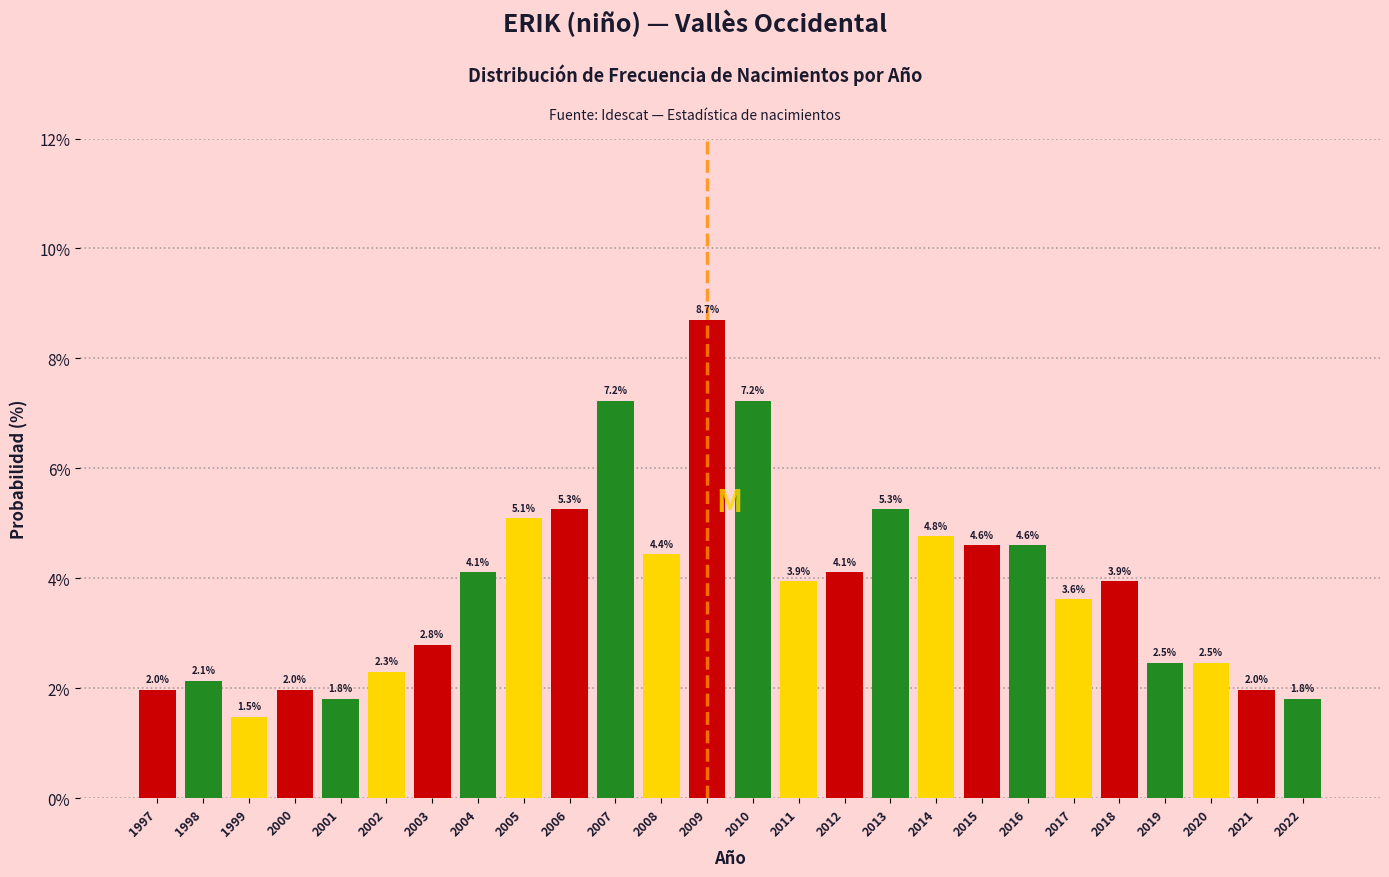

Reading right to left, transcribe all the data shown in this chart.

2022=1.8	2021=2.0	2020=2.5	2019=2.5	2018=3.9	2017=3.6	2016=4.6	2015=4.6	2014=4.8	2013=5.3	2012=4.1	2011=3.9	2010=7.2	2009=8.7	2008=4.4	2007=7.2	2006=5.3	2005=5.1	2004=4.1	2003=2.8	2002=2.3	2001=1.8	2000=2.0	1999=1.5	1998=2.1	1997=2.0